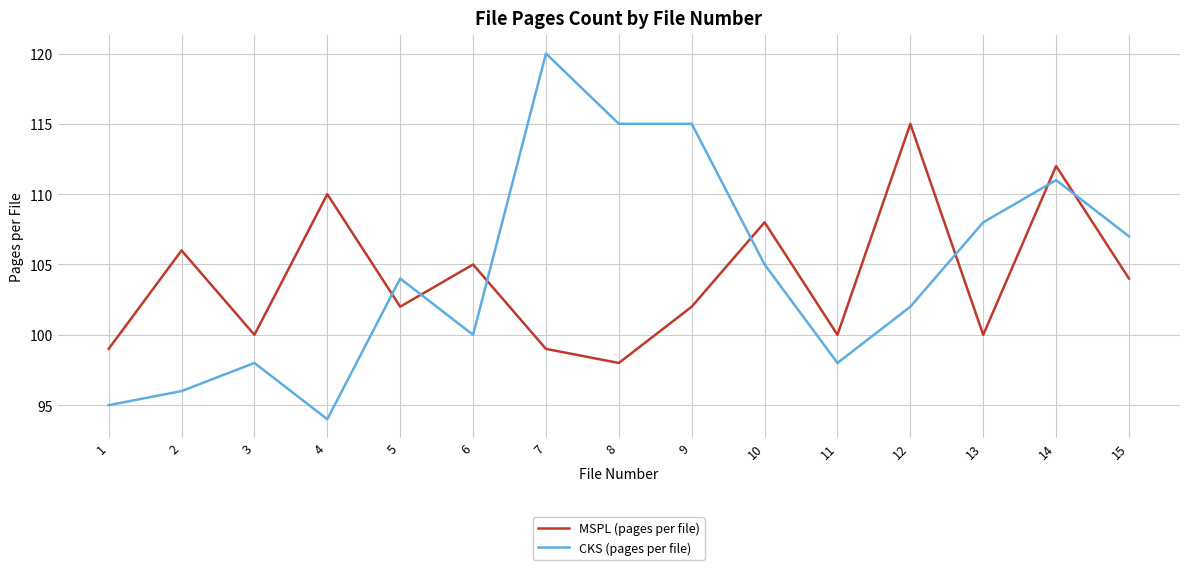

Reading right to left, extract all data points from this chart.

MSPL (pages per file): 104	112	100	115	100	108	102	98	99	105	102	110	100	106	99
CKS (pages per file): 107	111	108	102	98	105	115	115	120	100	104	94	98	96	95